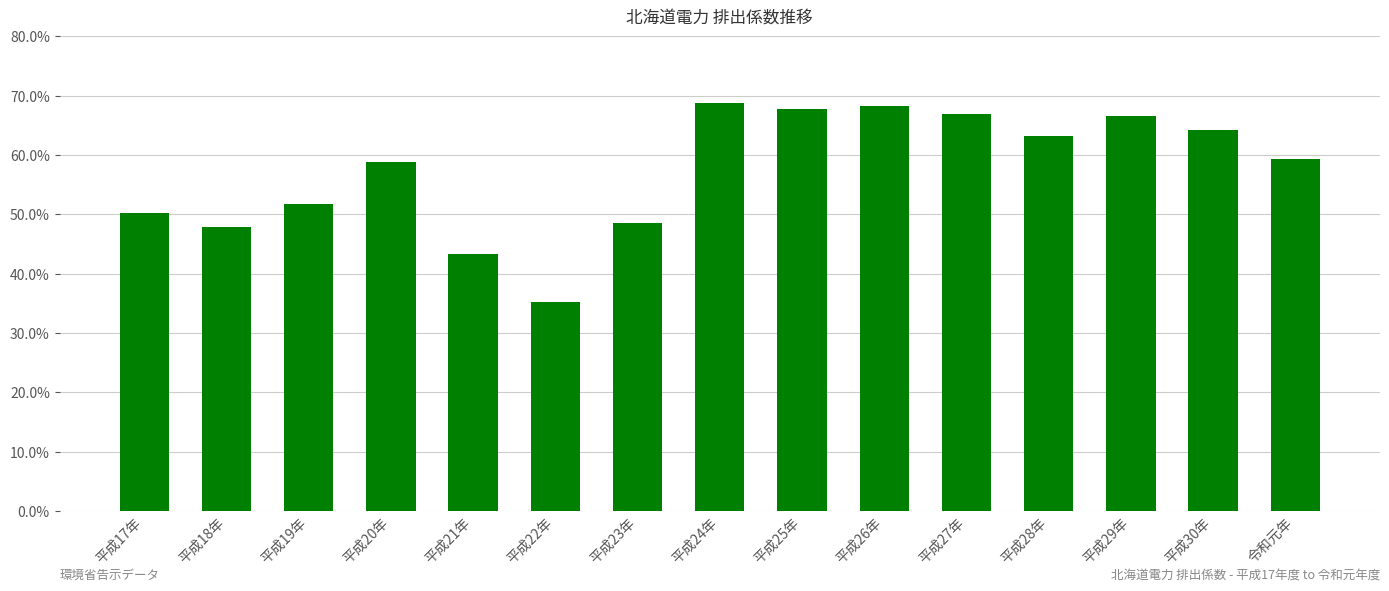

Which has a higher value, 平成21年 or 平成17年?

平成17年